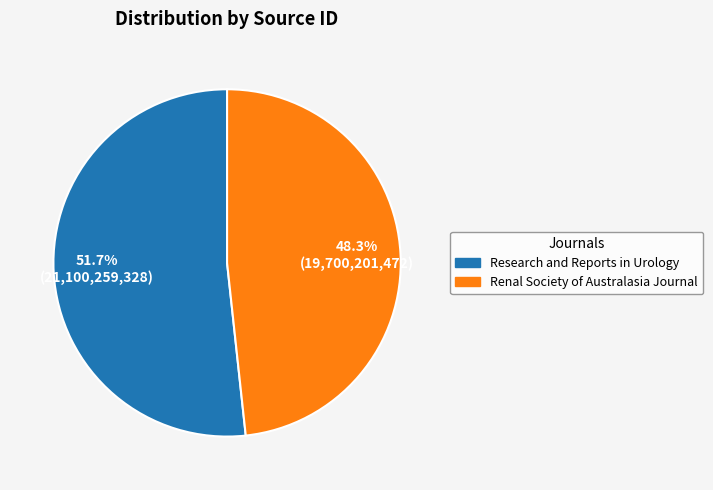

Combined, what portion of the pie is Renal Society of Australasia Journal and Research and Reports in Urology?

100.0%